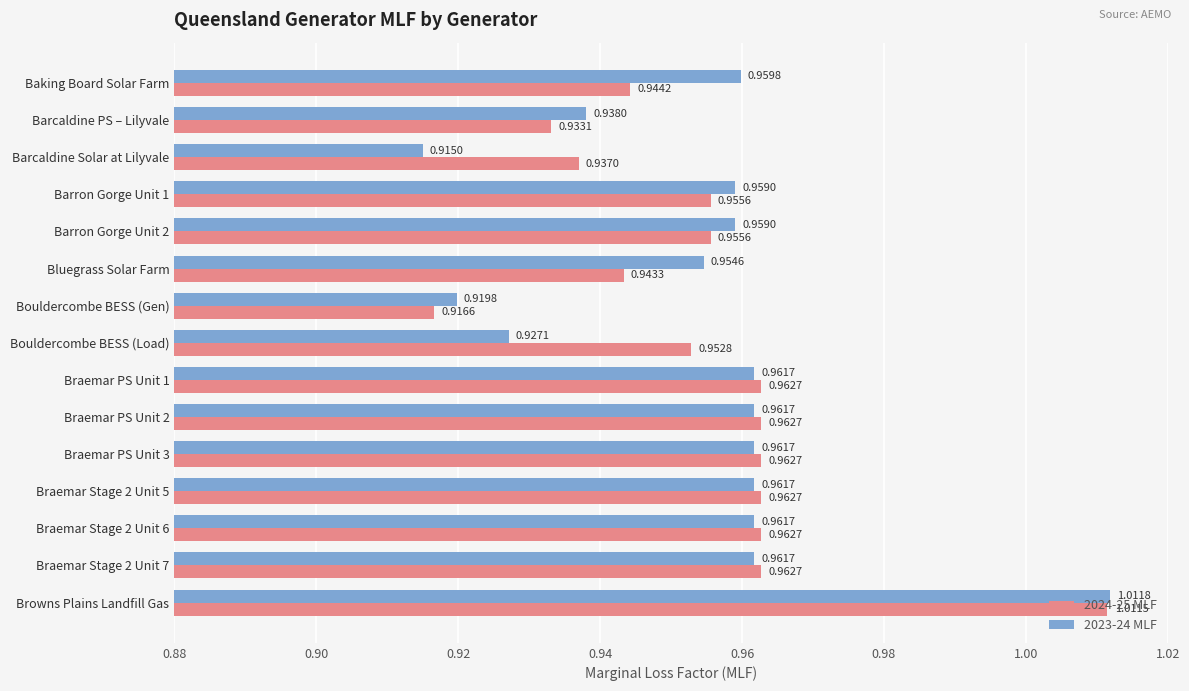

At which label does 2024-25 MLF reach its minimum?

Bouldercombe BESS (Gen)